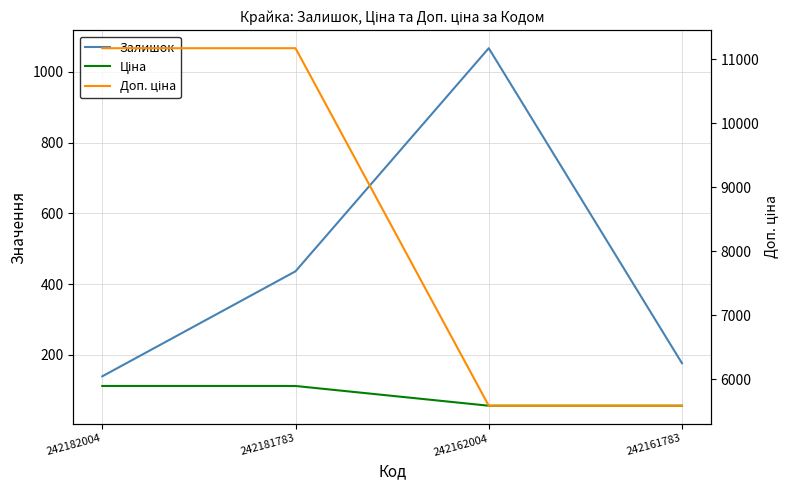

Reading left to right, extract all data points from this chart.

Залишок: 139.0	436.0	1067.0	176.0
Ціна: 111.7	111.7	55.9	55.9
Доп. ціна: 11169.0	11169.0	5585.0	5585.0